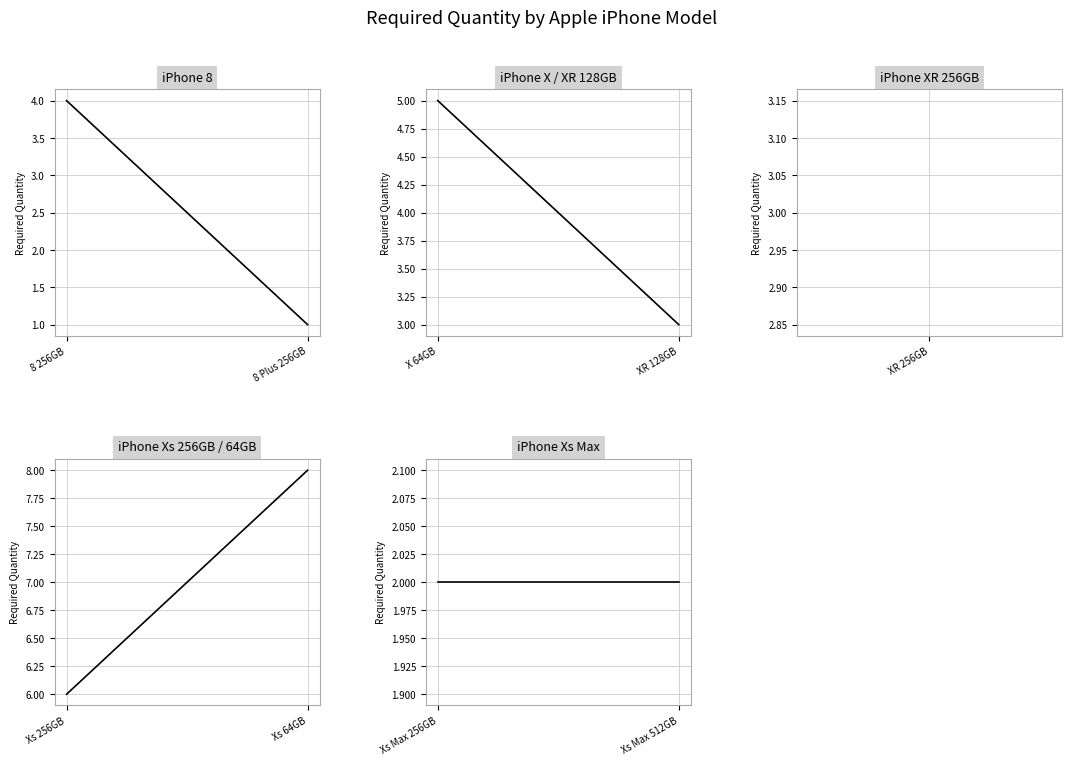

Which series has the largest total across all categories?

iPhone Xs 256GB / 64GB